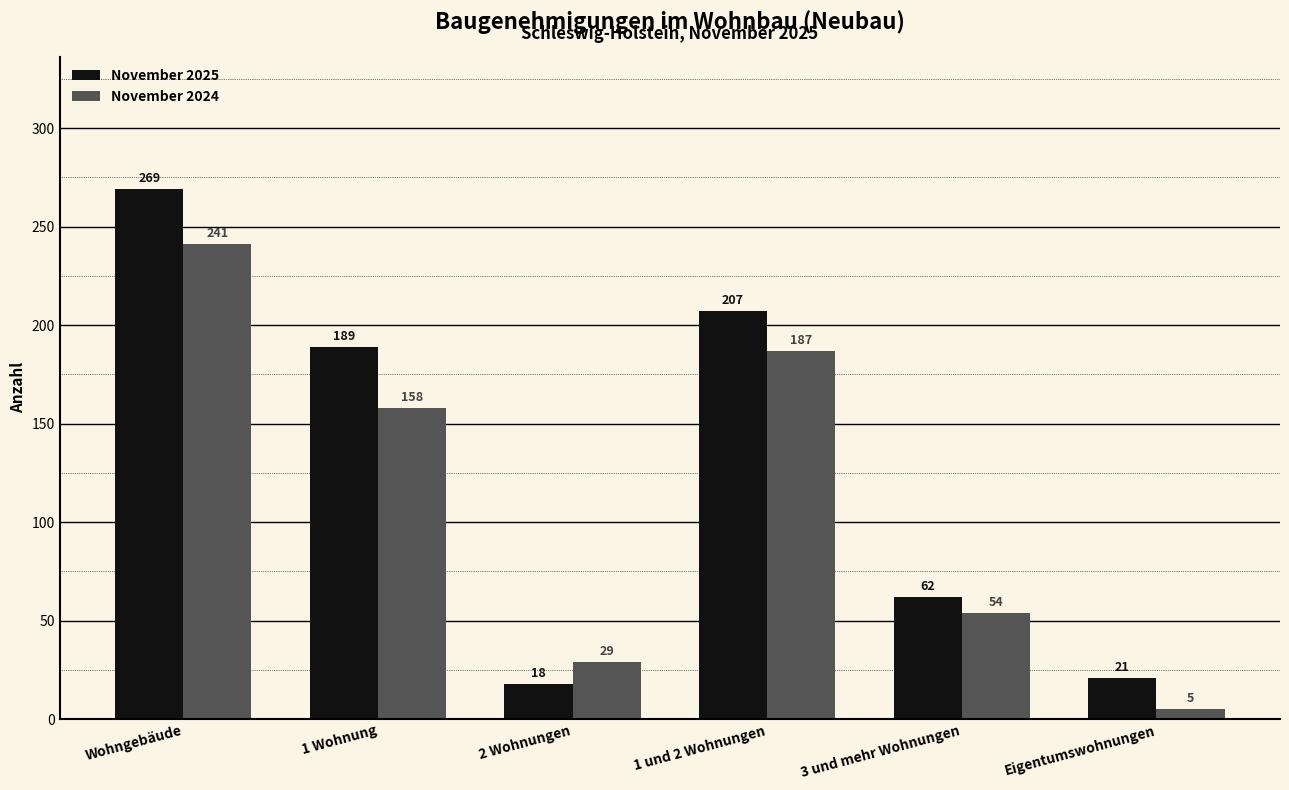

Count the number of categories in the chart.

6